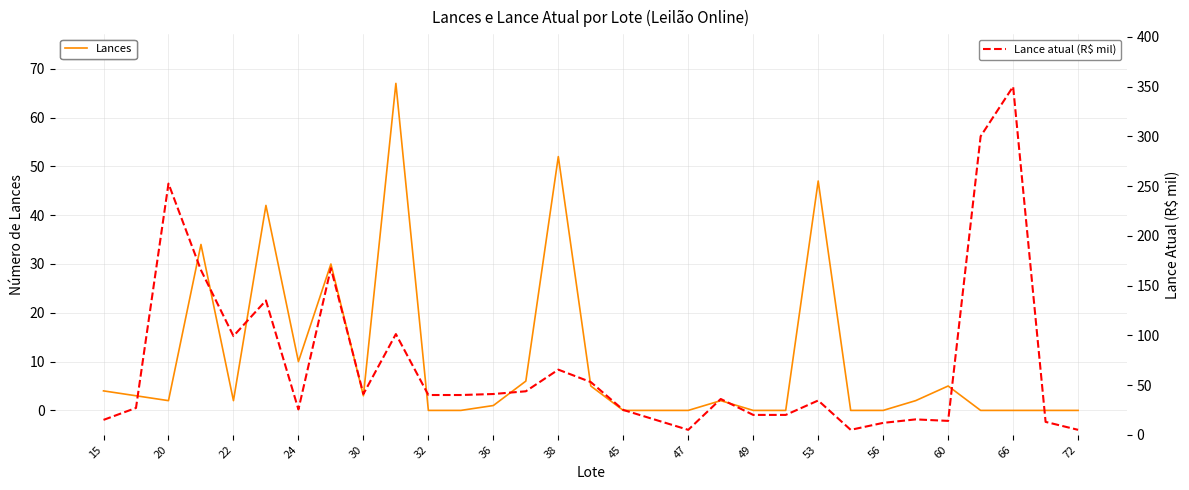

What are all the series names shown in the legend?

Lances, Lance atual (R$ mil)